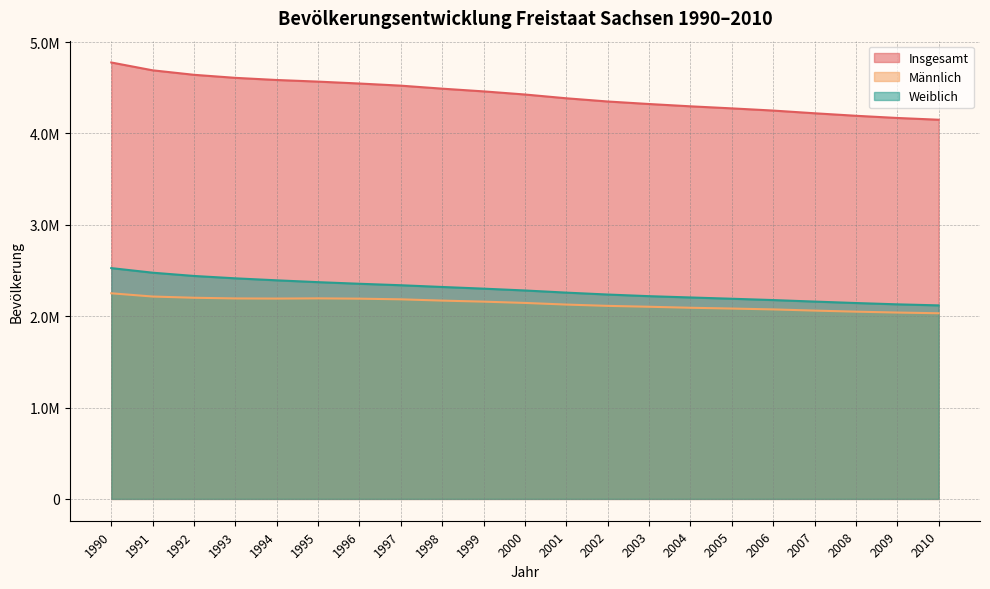

Reading left to right, list all the values displayed in this chart.

Insgesamt: 4775914	4690246	4641108	4607775	4584345	4566603	4545702	4522412	4489415	4459686	4425581	4384192	4349059	4321437	4296284	4273754	4249774	4220200	4192801	4168732	4149477
Männlich: 2250153	2214693	2201310	2193846	2192299	2194597	2191334	2184168	2170172	2158726	2144676	2126723	2112497	2102768	2091821	2083240	2073755	2060804	2049173	2039451	2031630
Weiblich: 2525761	2475553	2439798	2413929	2392046	2372006	2354368	2338244	2319243	2300960	2280905	2257469	2236562	2218669	2204463	2190514	2176019	2159396	2143628	2129281	2117847